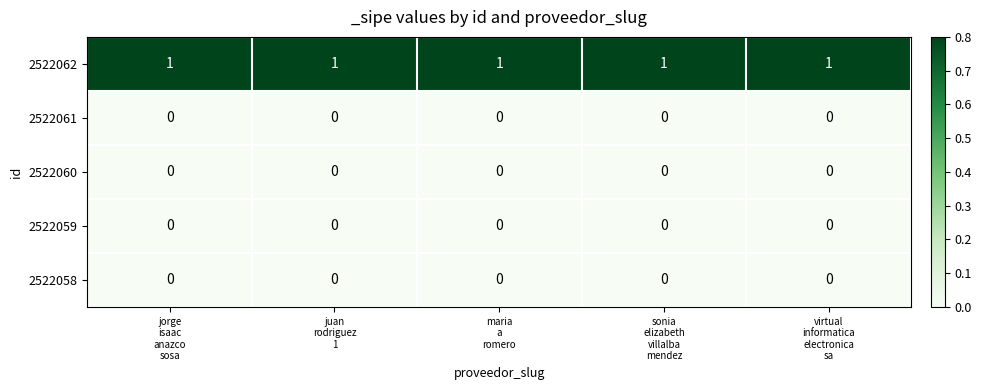

Which series has the largest total across all categories?

2522062